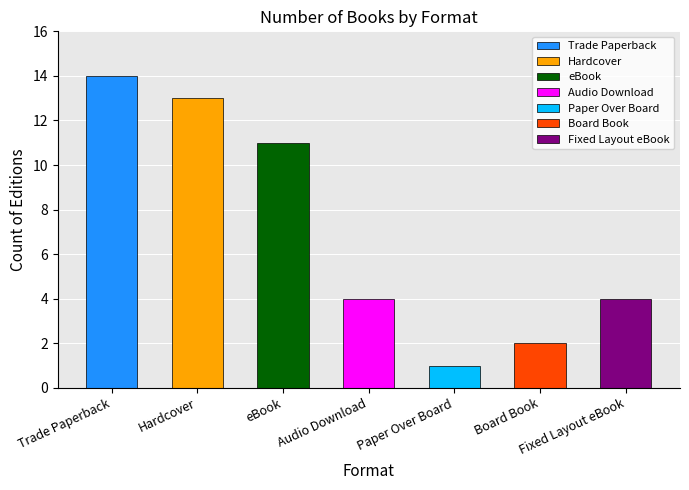

What is the value of the Hardcover bar at the 1st from the left?

13